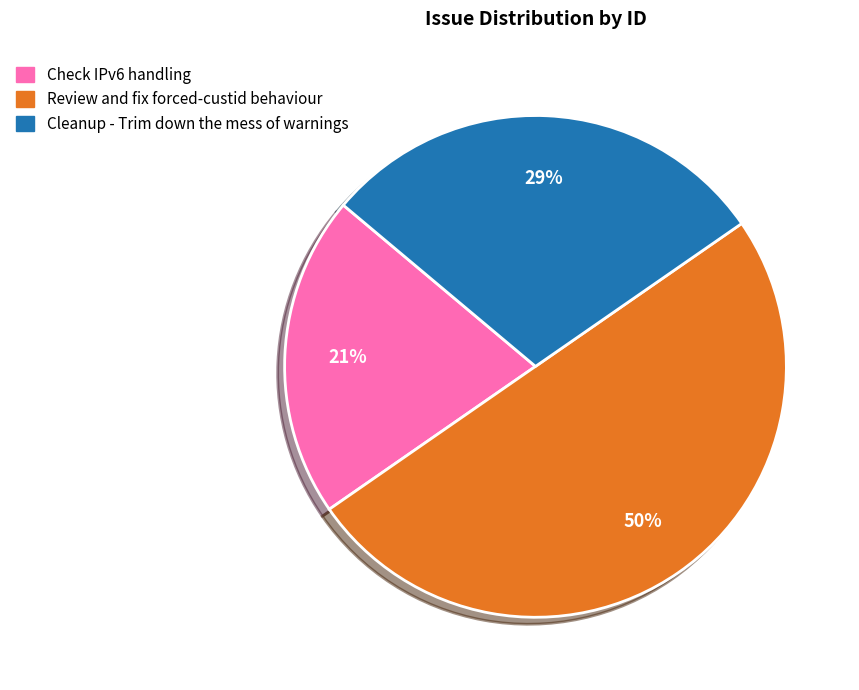

To the nearest percent, what is the difference between the Check IPv6 handling and Cleanup - Trim down the mess of warnings slice percentages?

8%